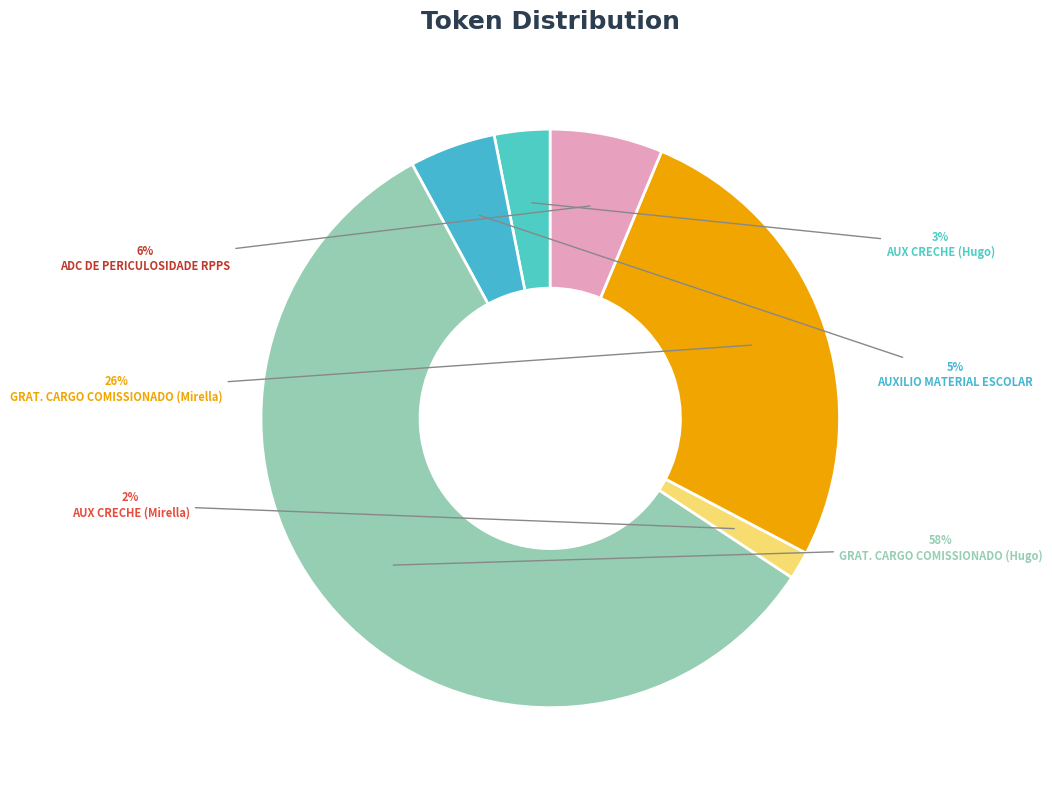

How many segments does this pie chart have?

6